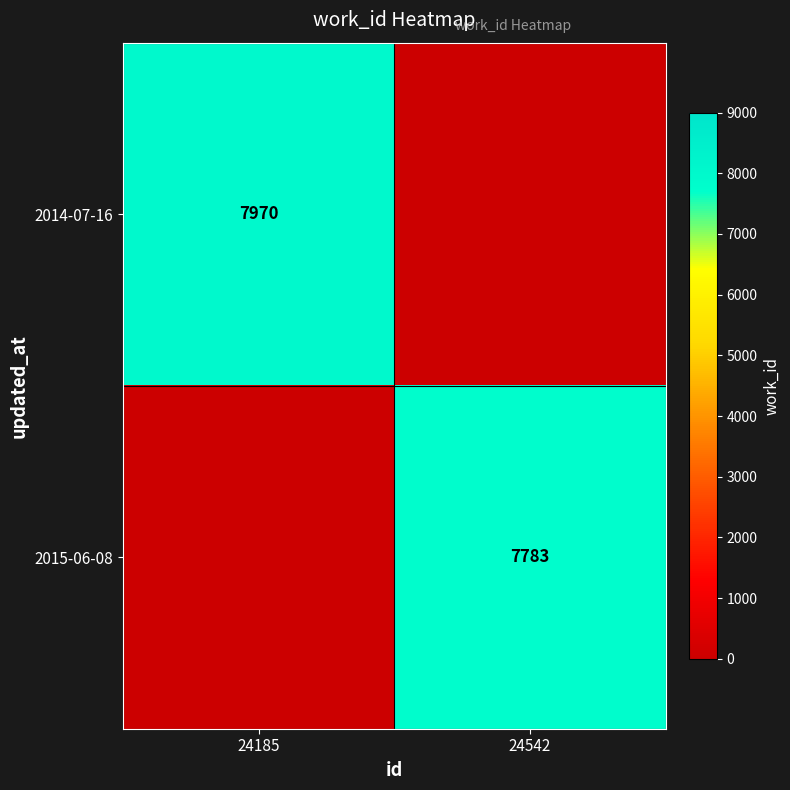

Is it true that 2014-07-16 equals 7970 at 24185?

True